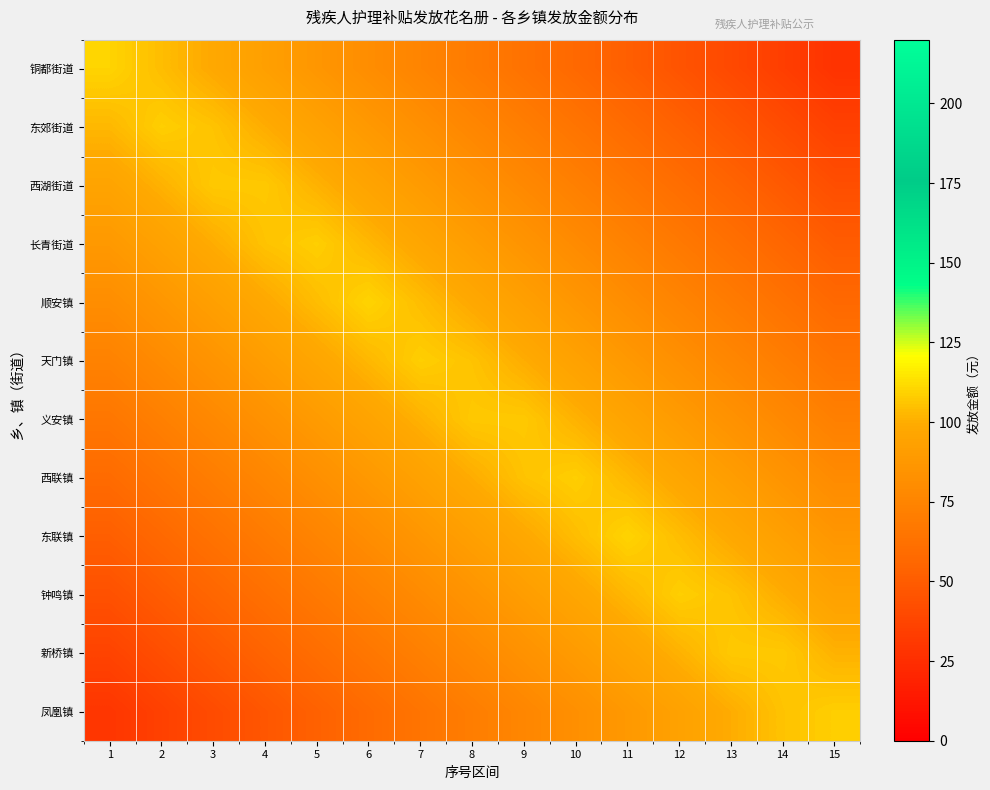

At which category is the sum across all series the highest?

8